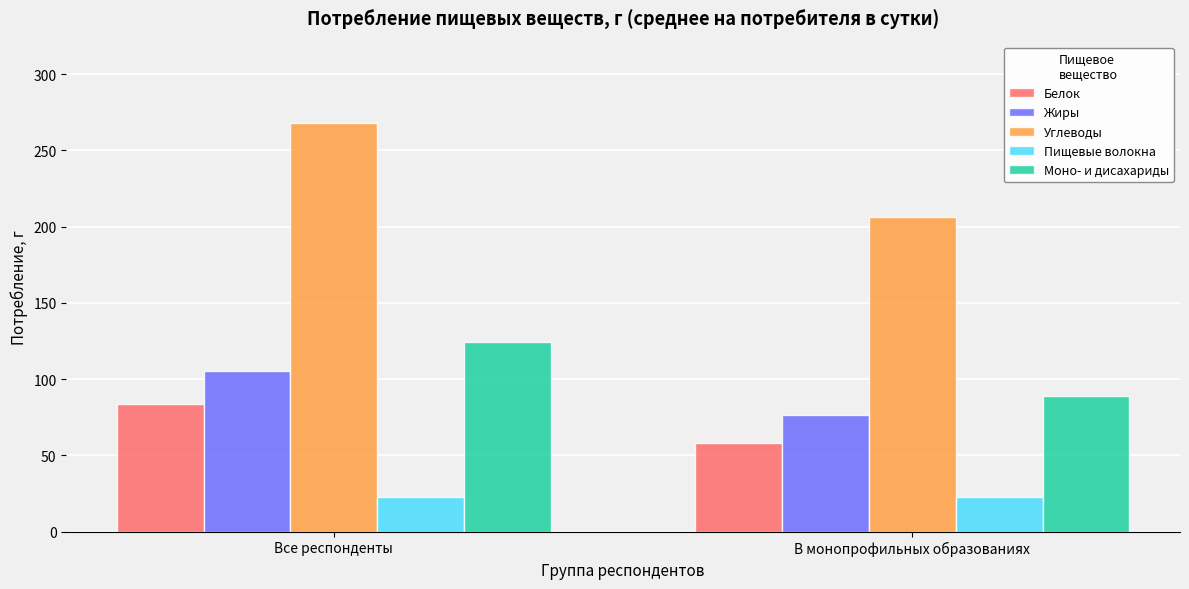

At which category is the sum across all series the highest?

Все респонденты